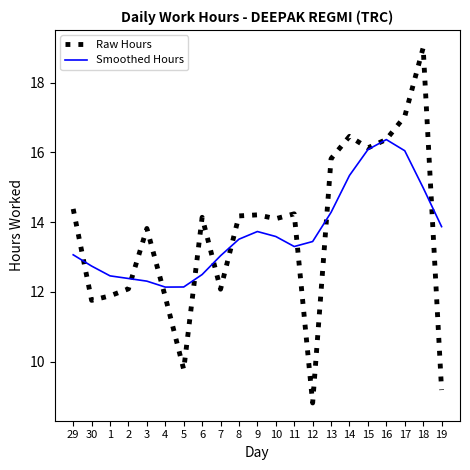

List the series in order of their peak value, lowest first.

Smoothed Hours, Raw Hours